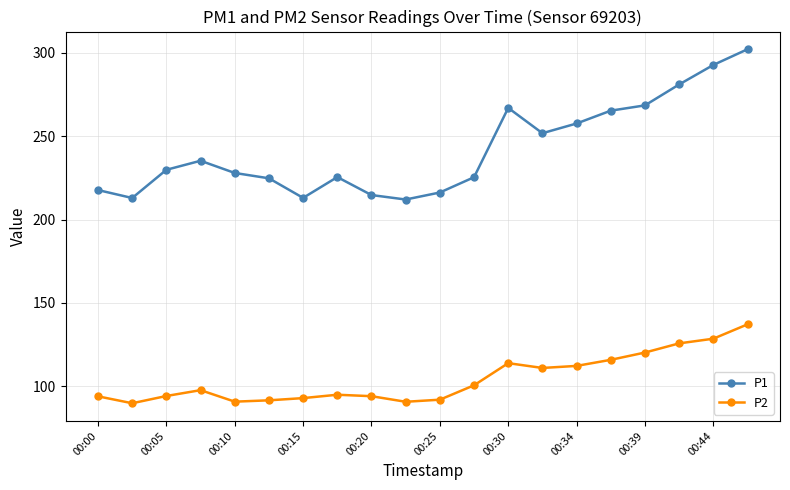

True or false: P2 has more than 1 points higher than both neighbors.

True